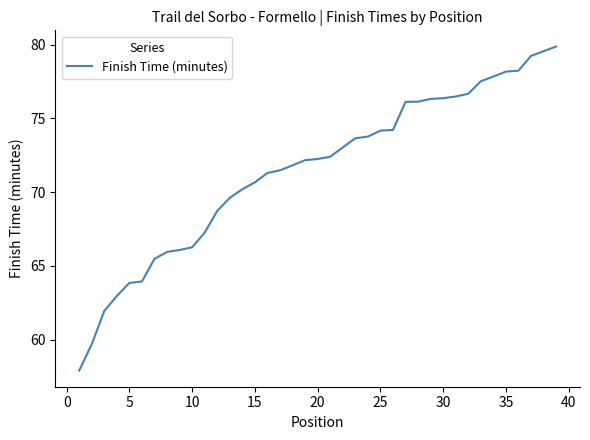

What is the greatest value displayed?

79.9